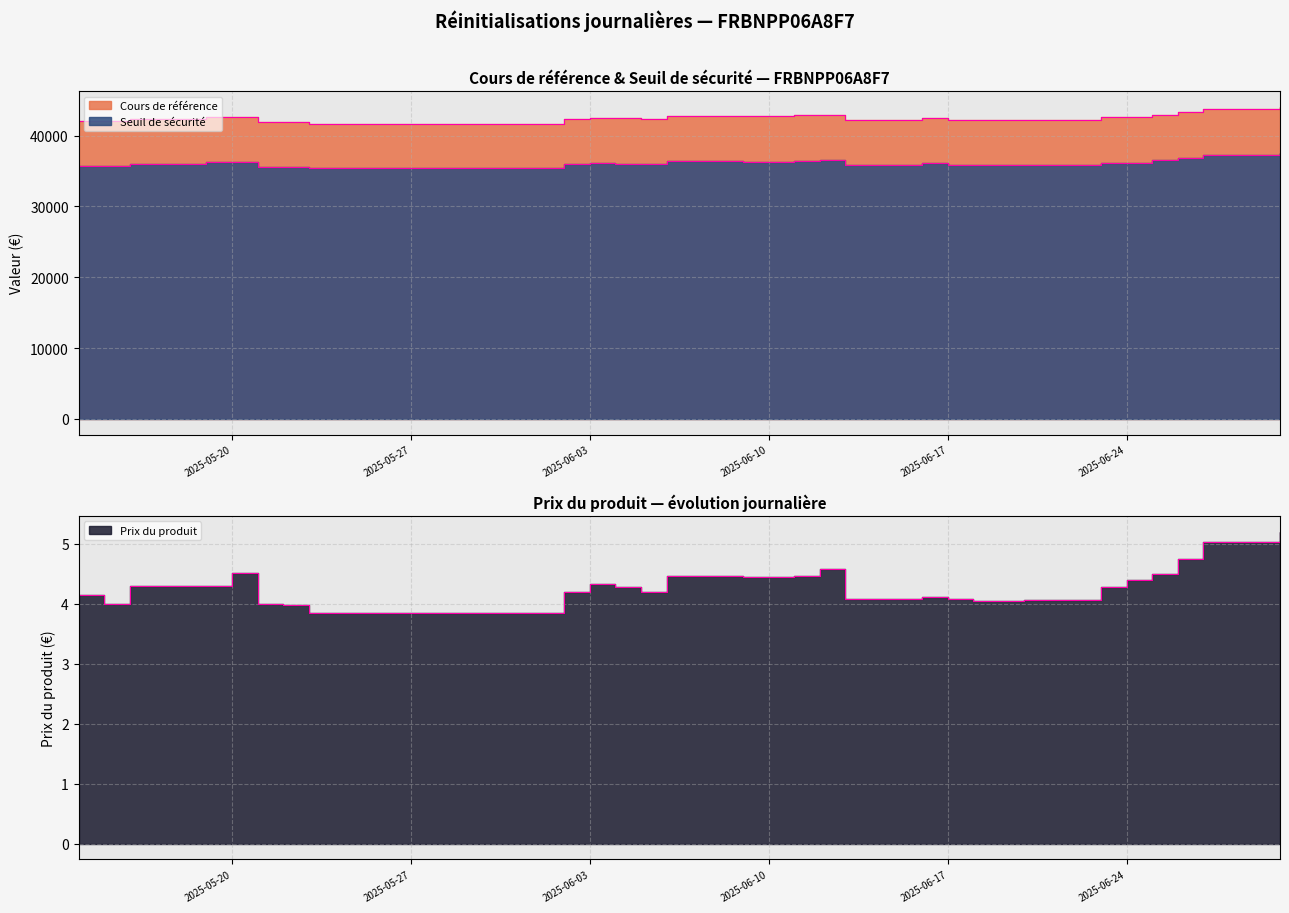

Reading left to right, what are all the values shown in this chart?

Seuil de sécurité: 2025-05-14=35743.4	2025-05-15=35739.8	2025-05-16=35955.8	2025-05-19=36249.2	2025-05-20=36275.7	2025-05-21=35581.4	2025-05-22=35580.2	2025-05-23=35359.5	2025-06-02=35950.3	2025-06-03=36141.7	2025-06-04=36063.6	2025-06-05=35961.9	2025-06-06=36348.4	2025-06-09=36347.5	2025-06-10=36342.8	2025-06-11=36435.9	2025-06-12=36522.5	2025-06-13=35865.9	2025-06-16=36124.8	2025-06-17=35883.4	2025-06-18=35844.1	2025-06-20=35875.8	2025-06-23=36194.5	2025-06-24=36192.4	2025-06-25=36535.1	2025-06-26=36878.8	2025-06-27=37246.4	2025-06-30=37480.6
Prix du produit: 2025-05-14=4.1	2025-05-15=4.0	2025-05-16=4.3	2025-05-19=4.3	2025-05-20=4.5	2025-05-21=4.0	2025-05-22=4.0	2025-05-23=3.8	2025-06-02=4.2	2025-06-03=4.3	2025-06-04=4.3	2025-06-05=4.2	2025-06-06=4.5	2025-06-09=4.5	2025-06-10=4.4	2025-06-11=4.5	2025-06-12=4.6	2025-06-13=4.1	2025-06-16=4.1	2025-06-17=4.1	2025-06-18=4.0	2025-06-20=4.1	2025-06-23=4.3	2025-06-24=4.4	2025-06-25=4.5	2025-06-26=4.8	2025-06-27=5.0	2025-06-30=5.2
Cours de référence: 2025-05-14=42051.1	2025-05-15=42051.1	2025-05-16=42322.8	2025-05-19=42654.7	2025-05-20=42677.2	2025-05-21=41860.4	2025-05-22=41859.1	2025-05-23=41603.1	2025-06-02=42305.5	2025-06-03=42519.6	2025-06-04=42427.7	2025-06-05=42319.7	2025-06-06=42762.9	2025-06-09=42761.8	2025-06-10=42761.8	2025-06-11=42865.8	2025-06-12=42967.6	2025-06-13=42197.8	2025-06-16=42515.1	2025-06-17=42215.8	2025-06-18=42171.7	2025-06-20=42206.8	2025-06-23=42581.8	2025-06-24=42581.8	2025-06-25=42982.4	2025-06-26=43386.8	2025-06-27=43819.3	2025-06-30=44094.8